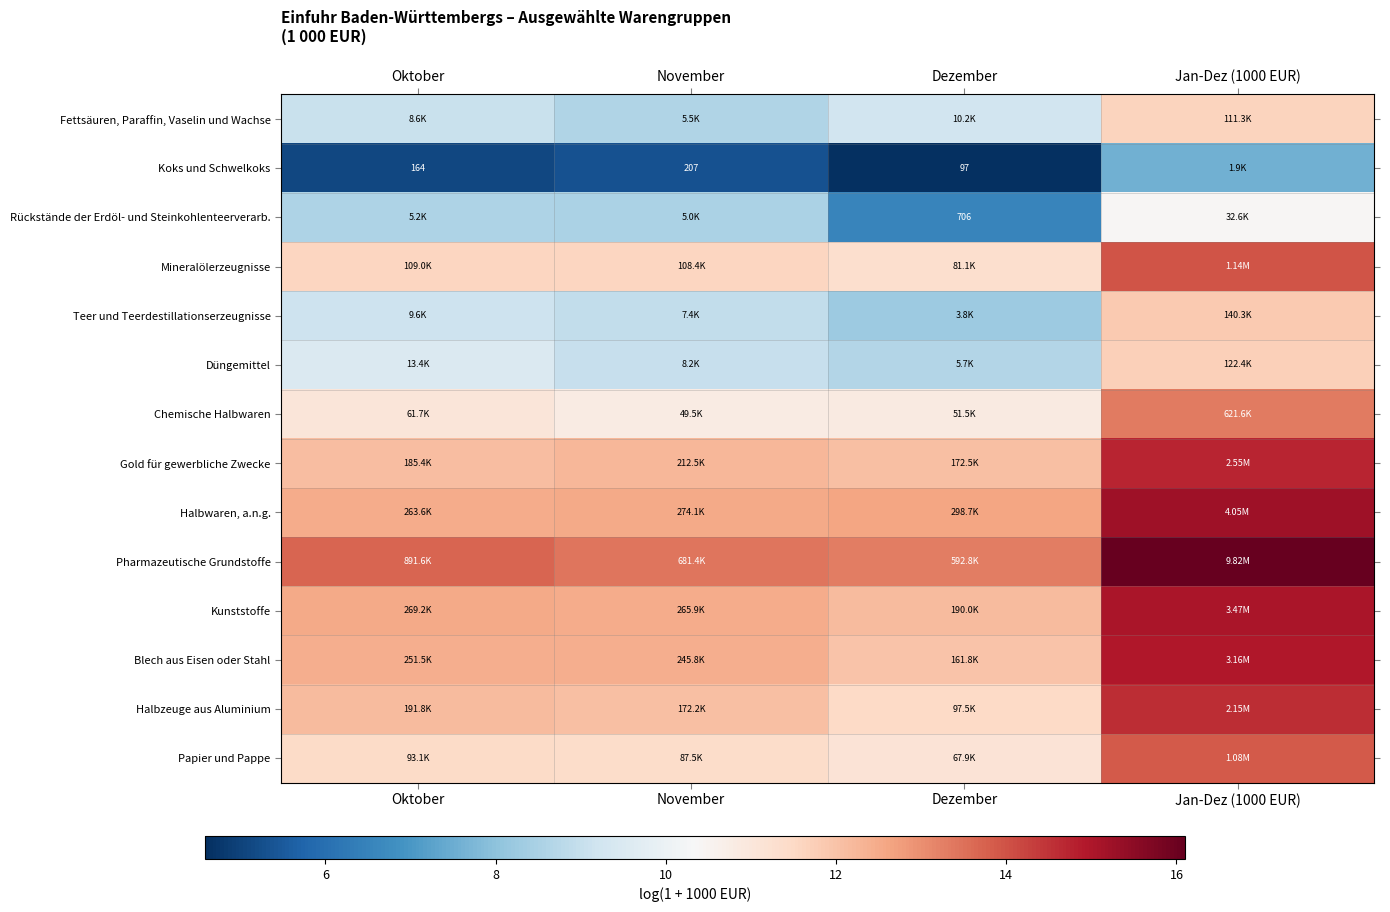

At Jan-Dez (1000 EUR), list the series in order from largest to smallest.

Pharmazeutische Grundstoffe, Halbwaren, a.n.g., Kunststoffe, Blech aus Eisen oder Stahl, Gold für gewerbliche Zwecke, Halbzeuge aus Aluminium, Mineralölerzeugnisse, Papier und Pappe, Chemische Halbwaren, Teer und Teerdestillationserzeugnisse, Düngemittel, Fettsäuren, Paraffin, Vaselin und Wachse, Rückstände der Erdöl- und Steinkohlenteerverarb., Koks und Schwelkoks